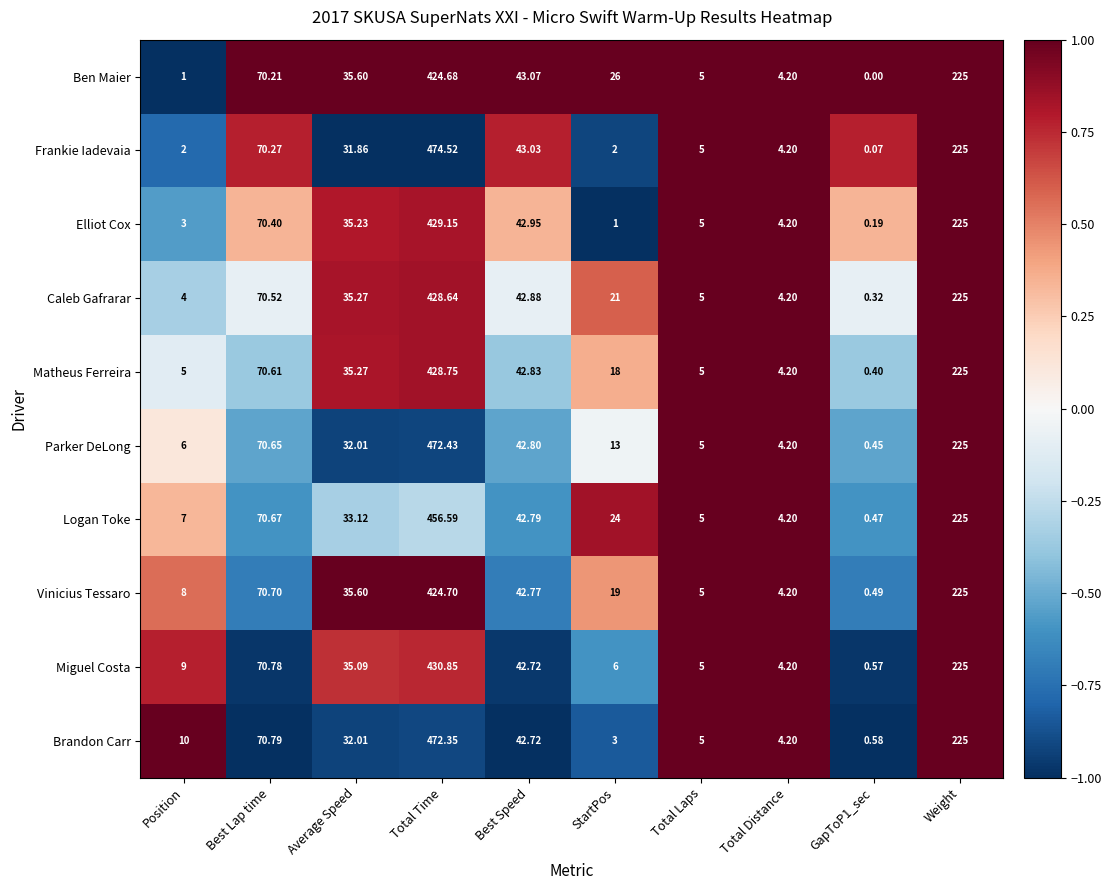

Between Position and Total Laps, which series saw the biggest shift?

Brandon Carr